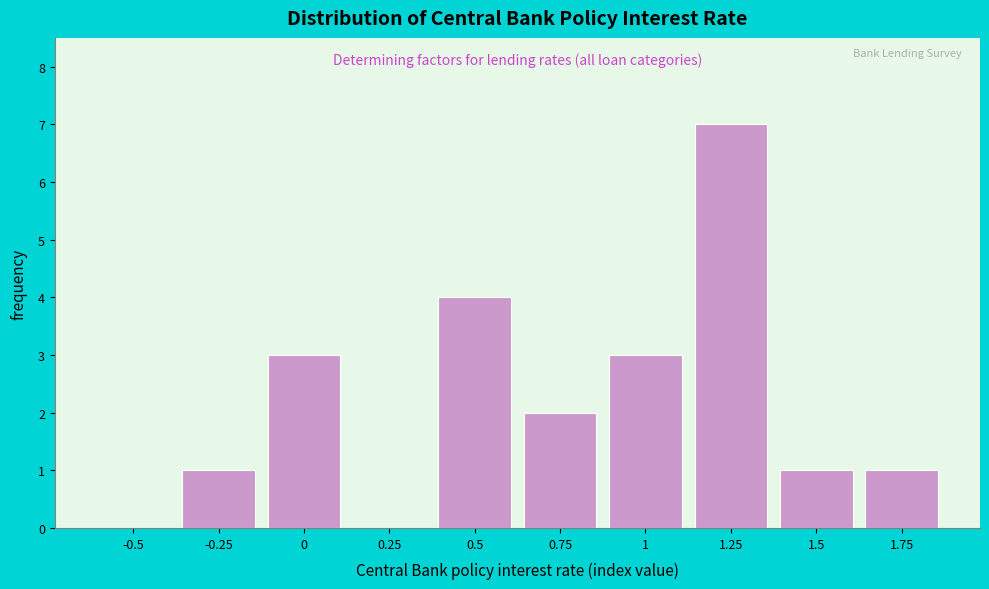

Reading left to right, extract all data points from this chart.

-0.5=0	-0.25=1	0=3	0.25=0	0.5=4	0.75=2	1=3	1.25=7	1.5=1	1.75=1